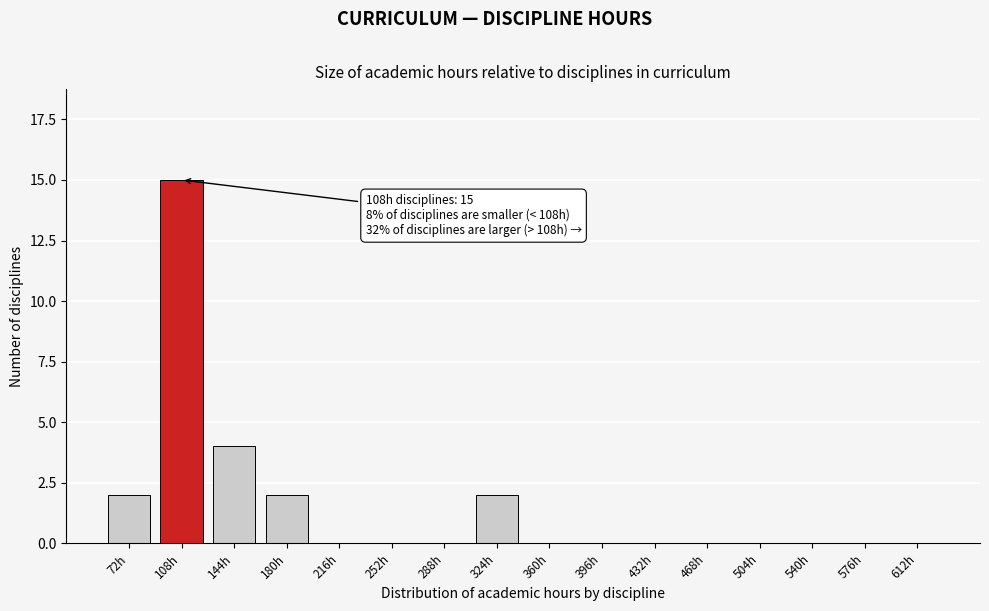

Reading right to left, what are all the values shown in this chart?

612h=0	576h=0	540h=0	504h=0	468h=0	432h=0	396h=0	360h=0	324h=2	288h=0	252h=0	216h=0	180h=2	144h=4	108h=15	72h=2